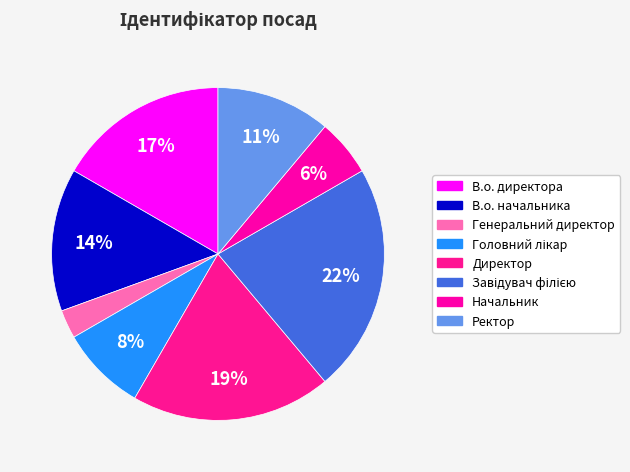

Do Генеральний директор and Ректор together represent more than half of the pie?

No